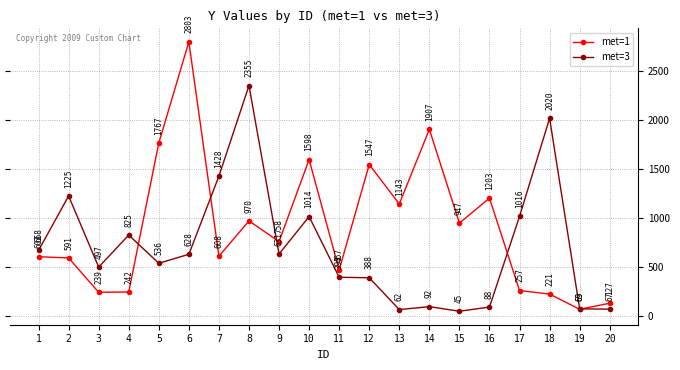

Reading right to left, transcribe all the data shown in this chart.

met=1: 127	65	221	257	1203	947	1907	1143	1547	467	1598	758	970	608	2803	1767	242	239	591	603
met=3: 67	69	2020	1016	88	45	92	62	388	393	1014	631	2355	1428	628	536	825	497	1225	668